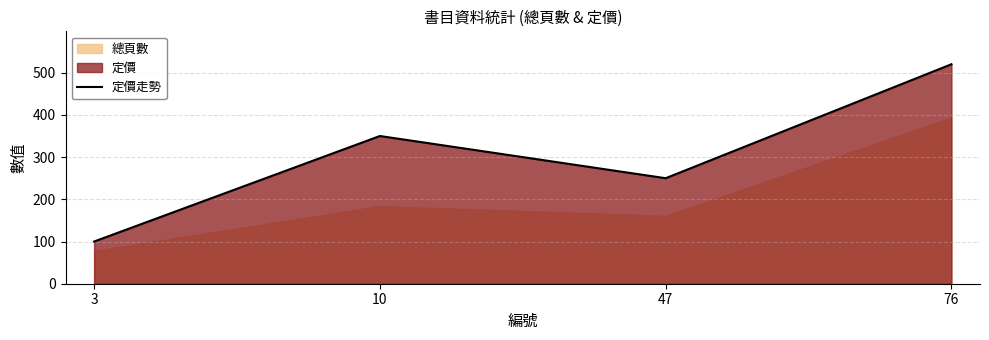

What is the value of the 4th point from the left?

520